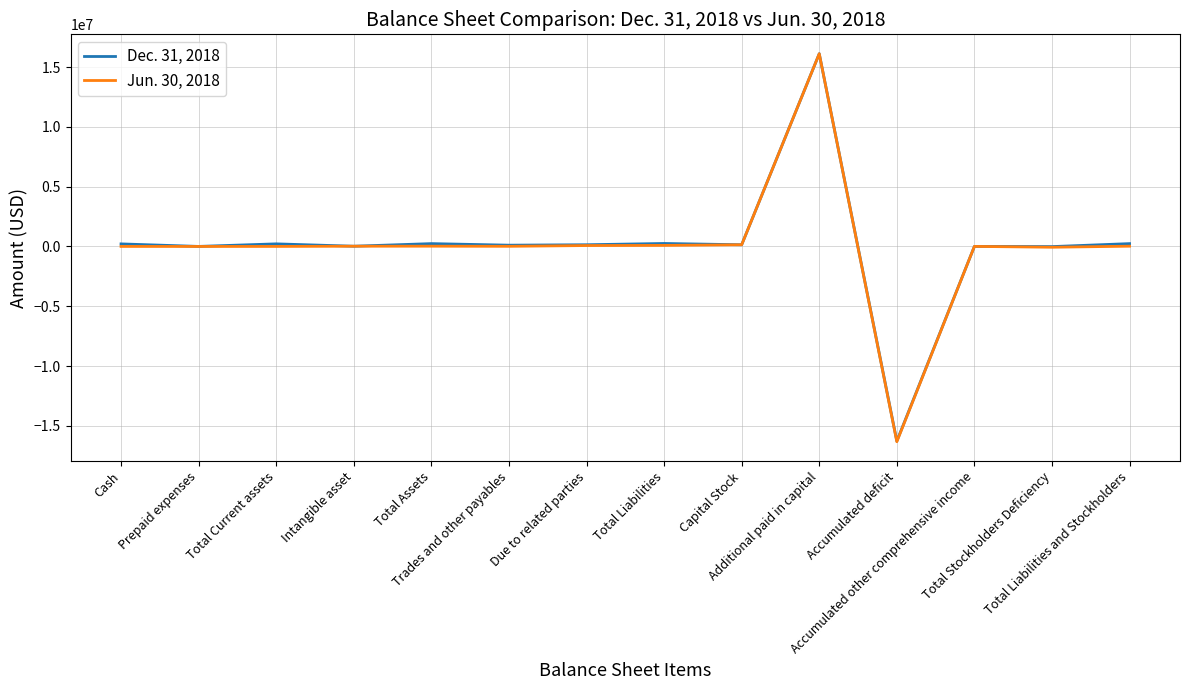

Which series has the widest spread of values?

Jun. 30, 2018